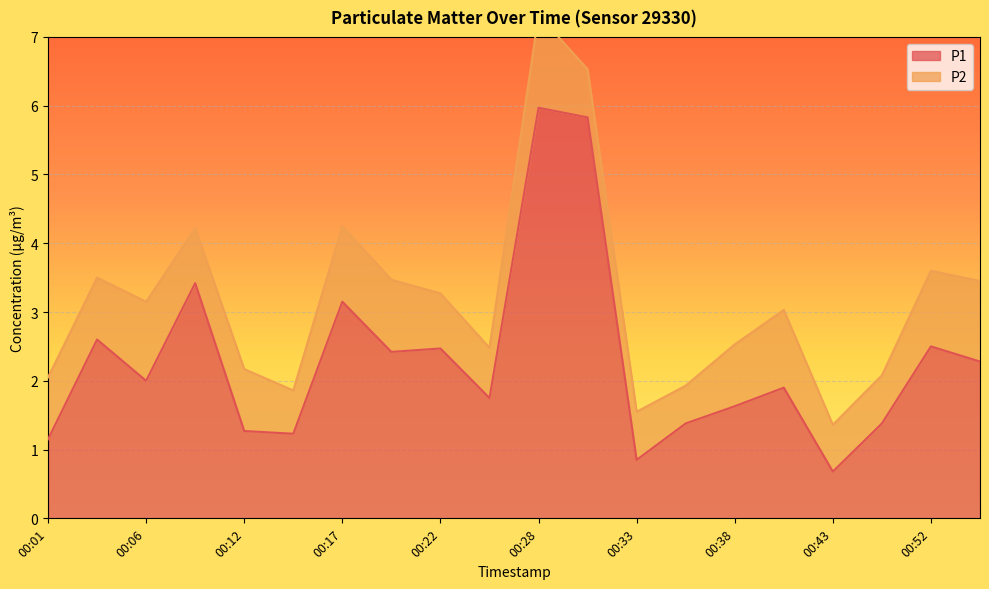

What is the difference between the maximum and minimum values?

5.3